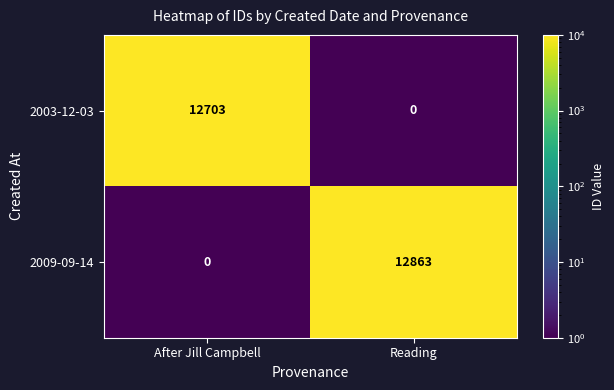

Reading left to right, list all the values displayed in this chart.

2003-12-03: 12703	0
2009-09-14: 0	12863